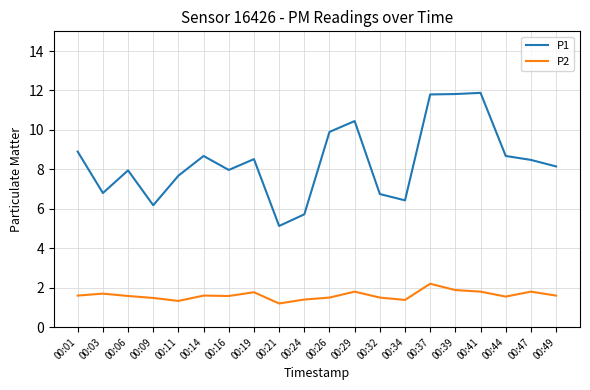

Where is the first local minimum for P1?

00:03